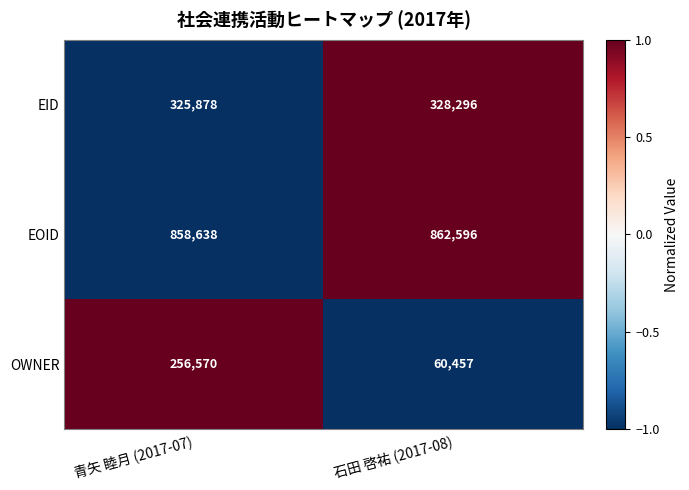

Reading left to right, extract all data points from this chart.

EID: 325878	328296
EOID: 858638	862596
OWNER: 256570	60457